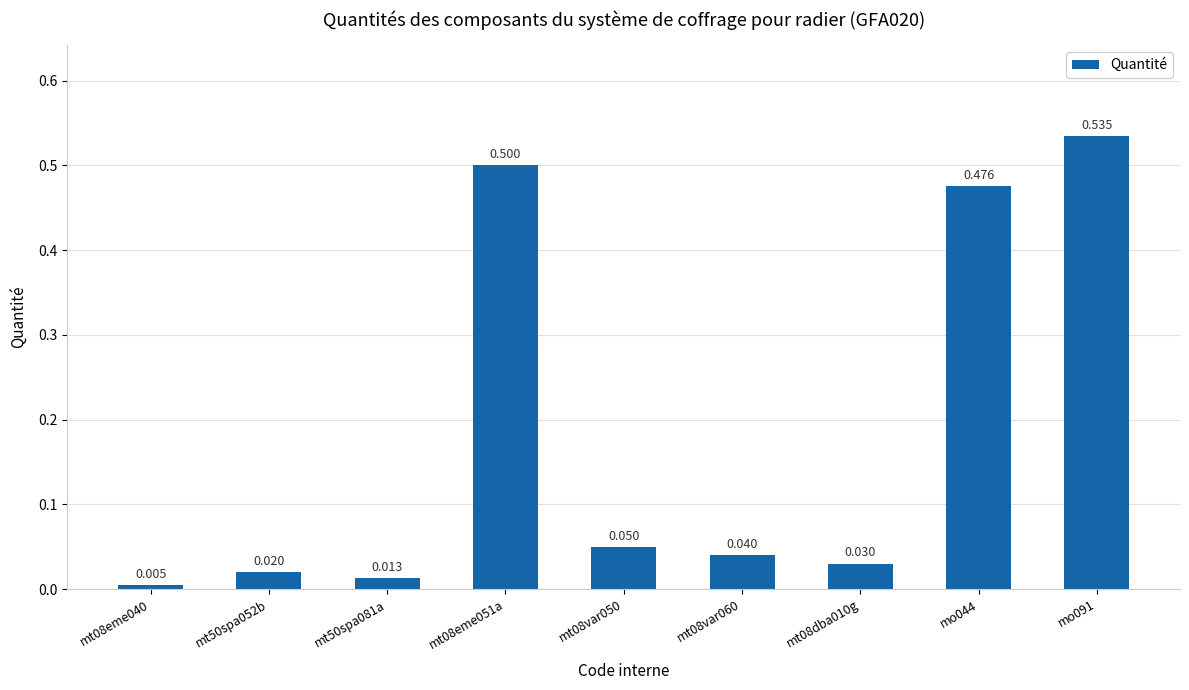

What is the label of the 5th bar from the right?

mt08var050